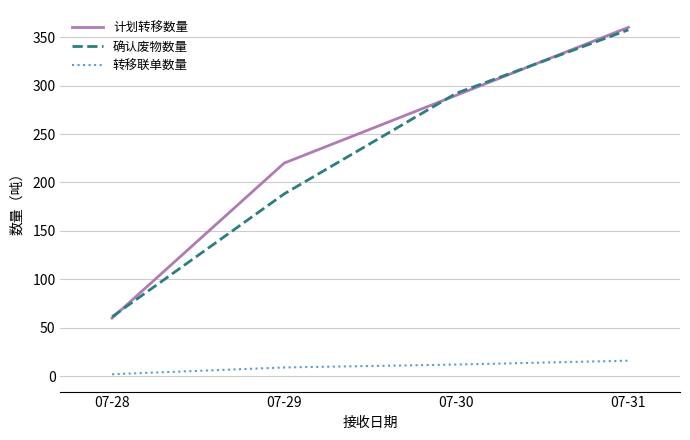

Where do 计划转移数量 and 确认废物数量 first cross each other?

07-28 and 07-29